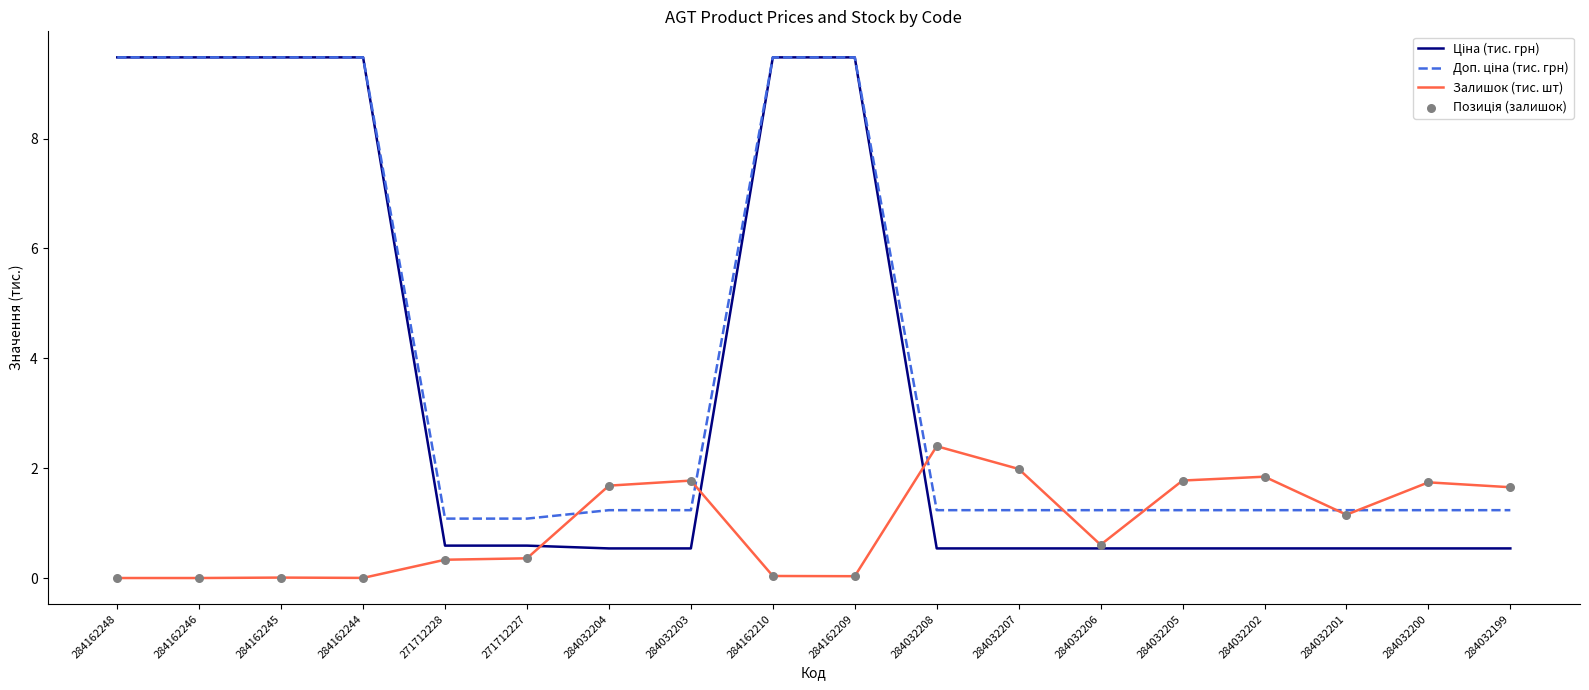

What position from the right is 271712227?

13